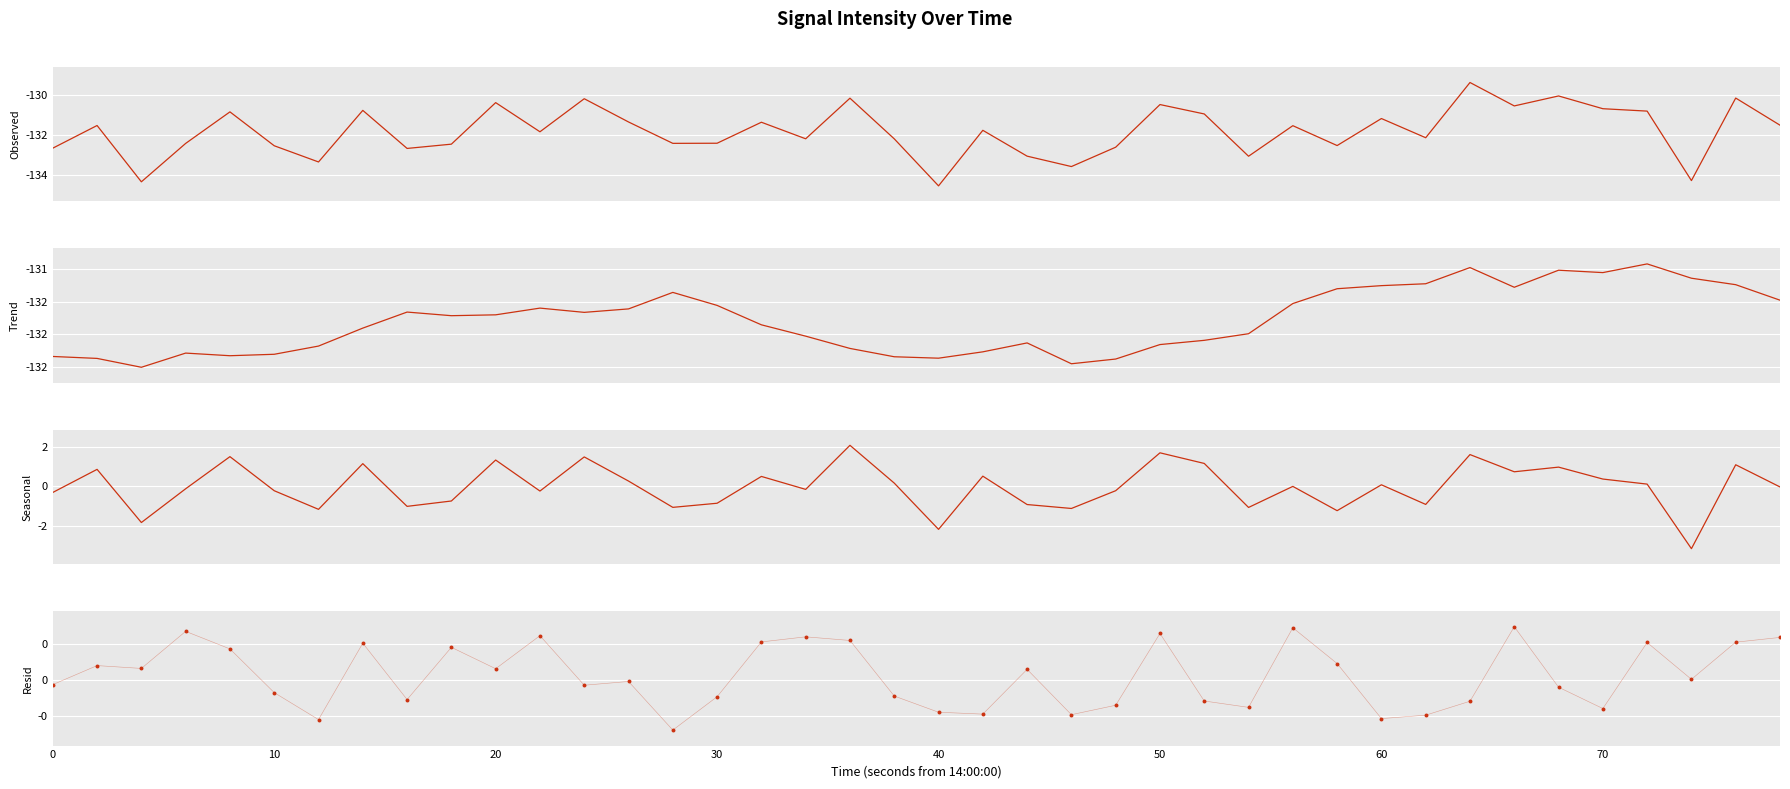

What is the total value across all series at 21?

-263.7